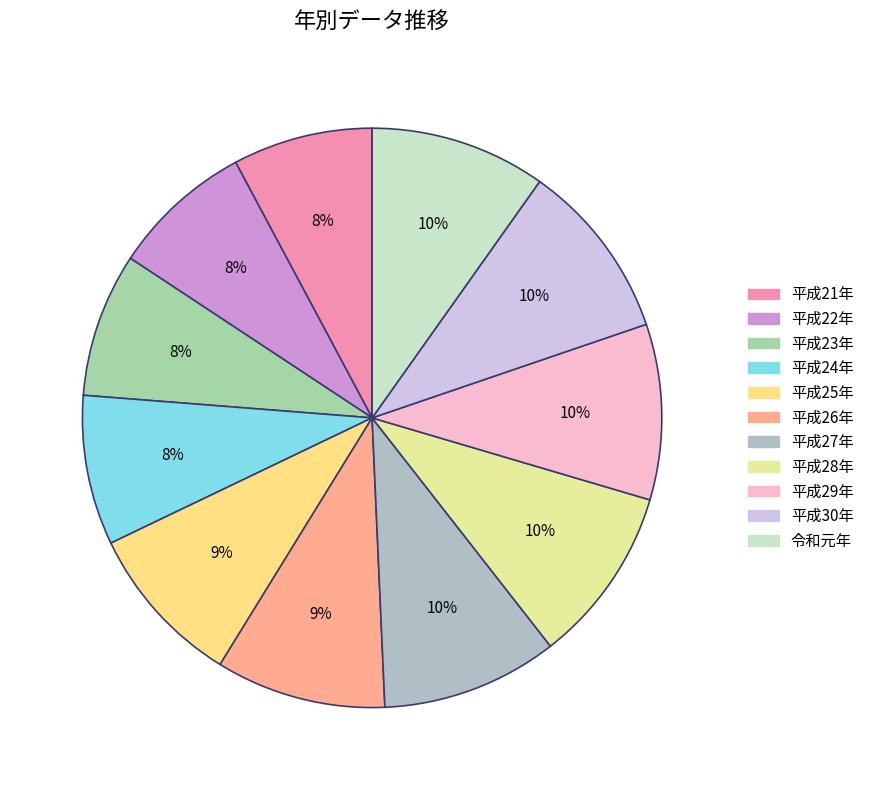

What is the total percentage of 平成27年 and 平成22年?

17.8%